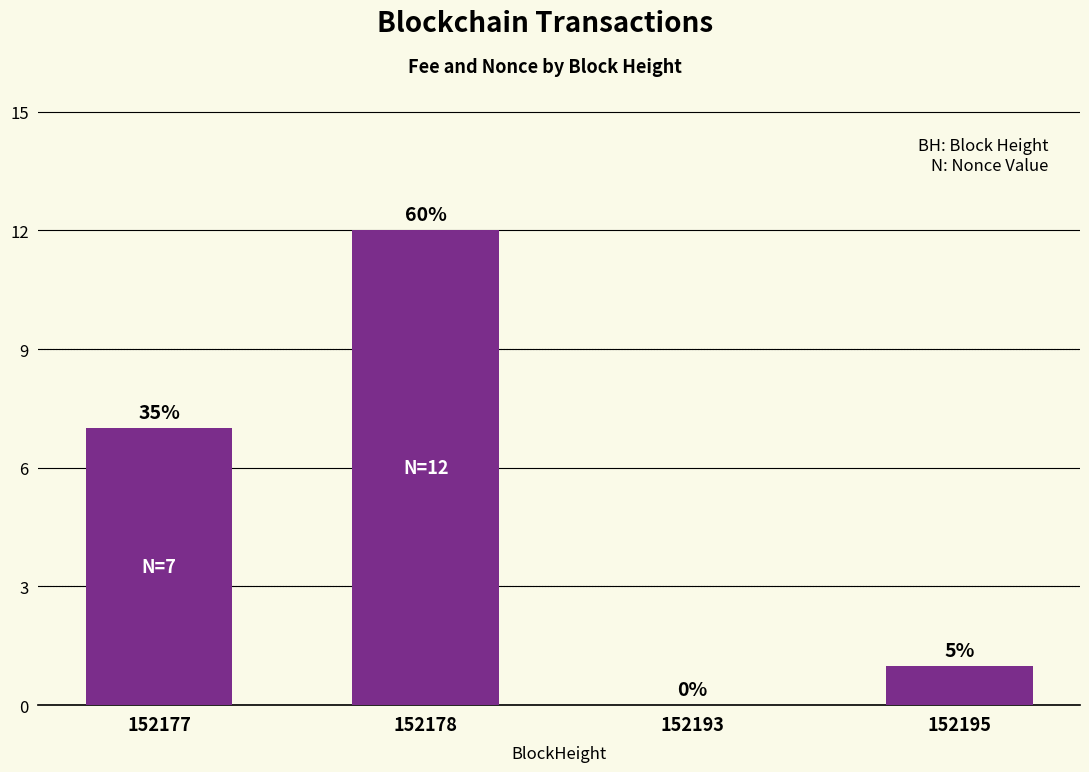

The chart shows a value of 0 at 152193. True or false?

True